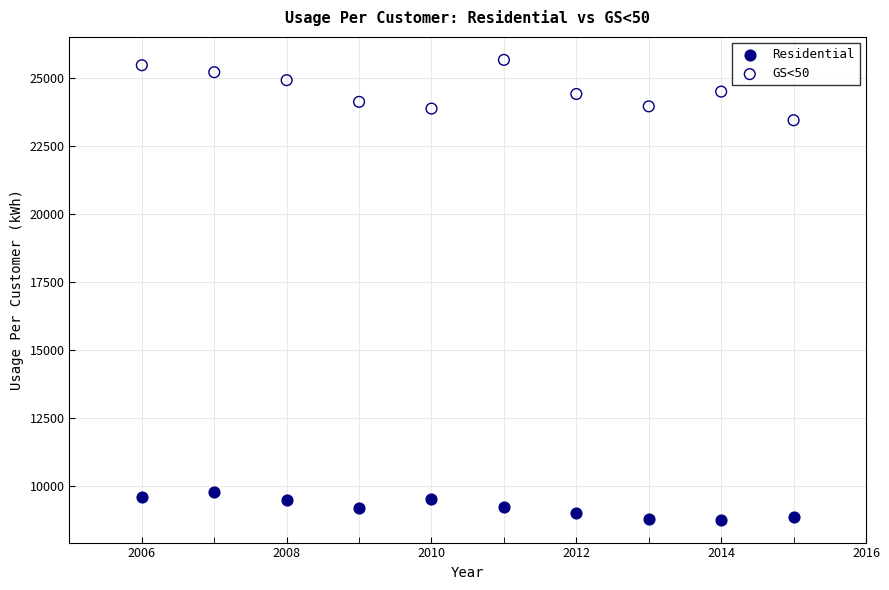

Which series reaches the maximum Y coordinate?

GS<50